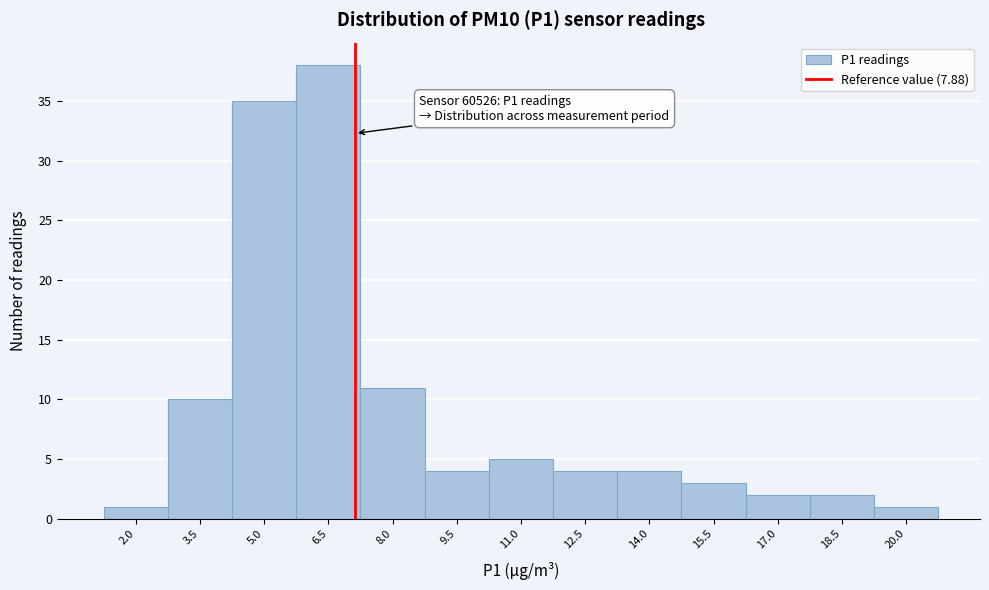

Reading left to right, list all the values displayed in this chart.

1	10	35	38	11	4	5	4	4	3	2	2	1